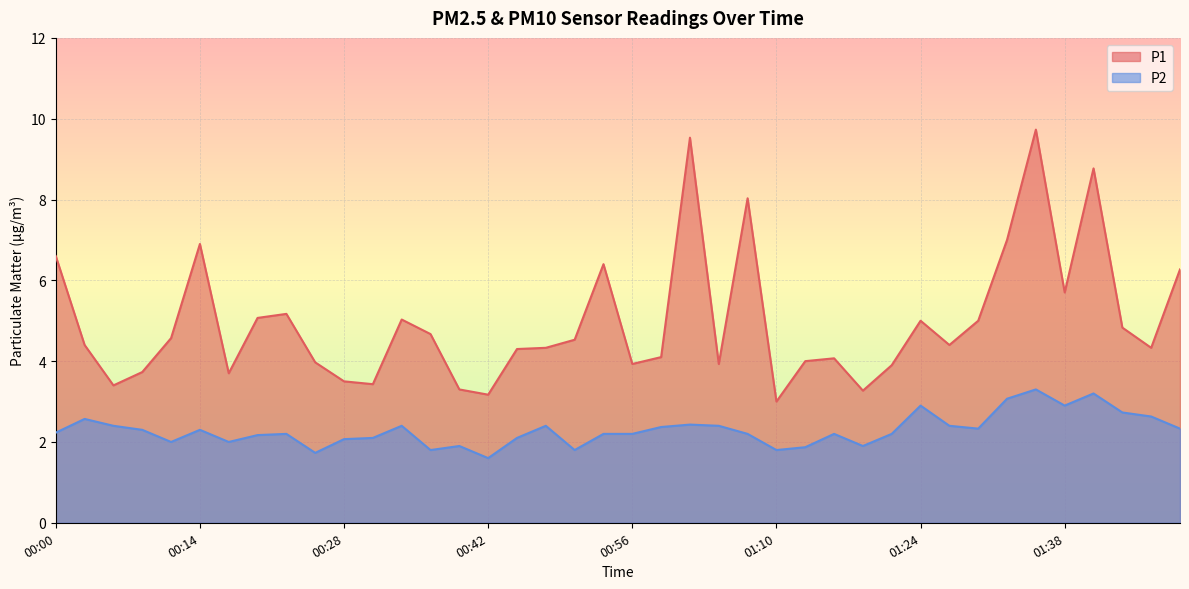

Is the value of P1 at 01:30 greater than the value of P2 at 00:37?

Yes